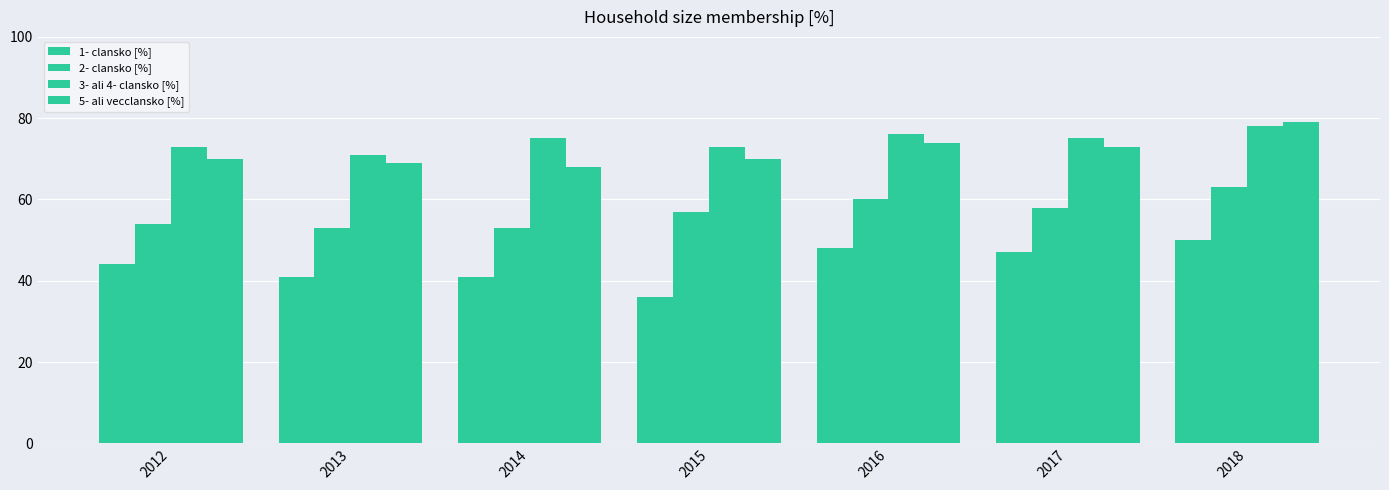

How many bars are there in each group?

4